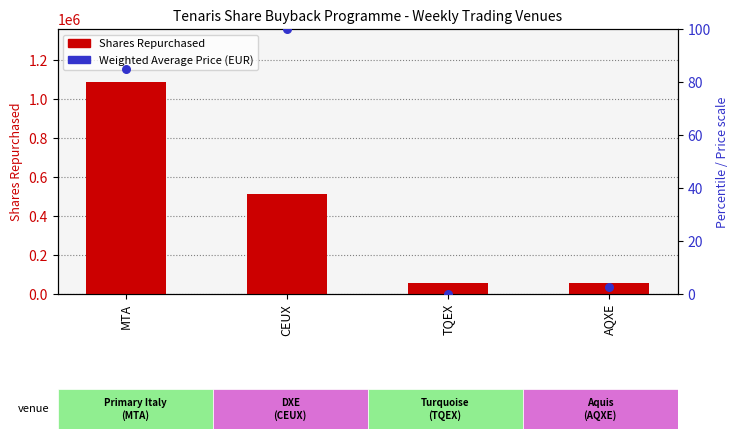

Is the value of Shares Repurchased at TQEX greater than the value of Weighted Average Price (EUR) at AQXE?

Yes